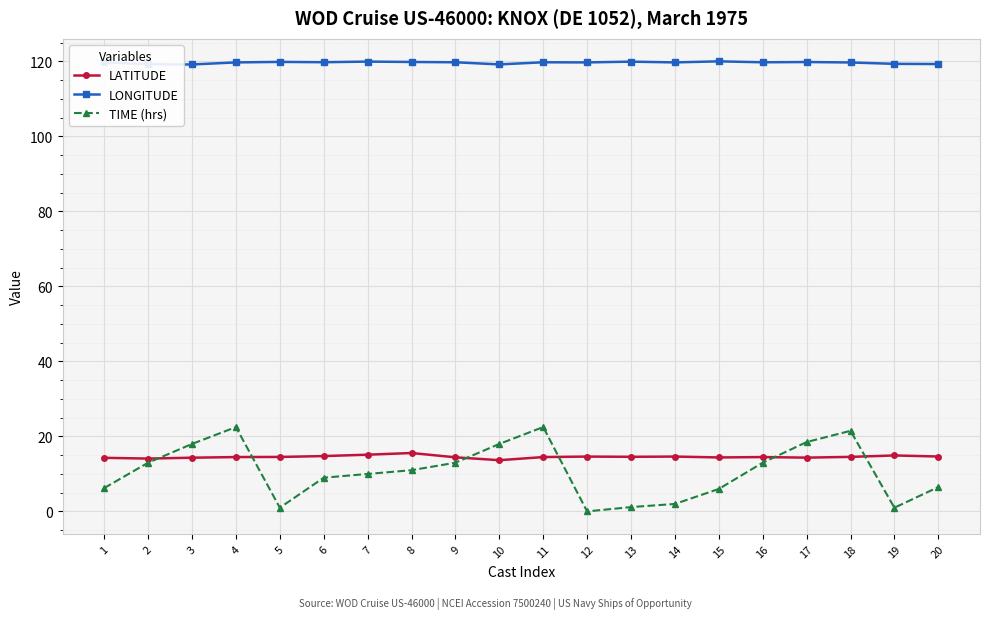

What are all the series names shown in the legend?

LATITUDE, LONGITUDE, TIME (hrs)